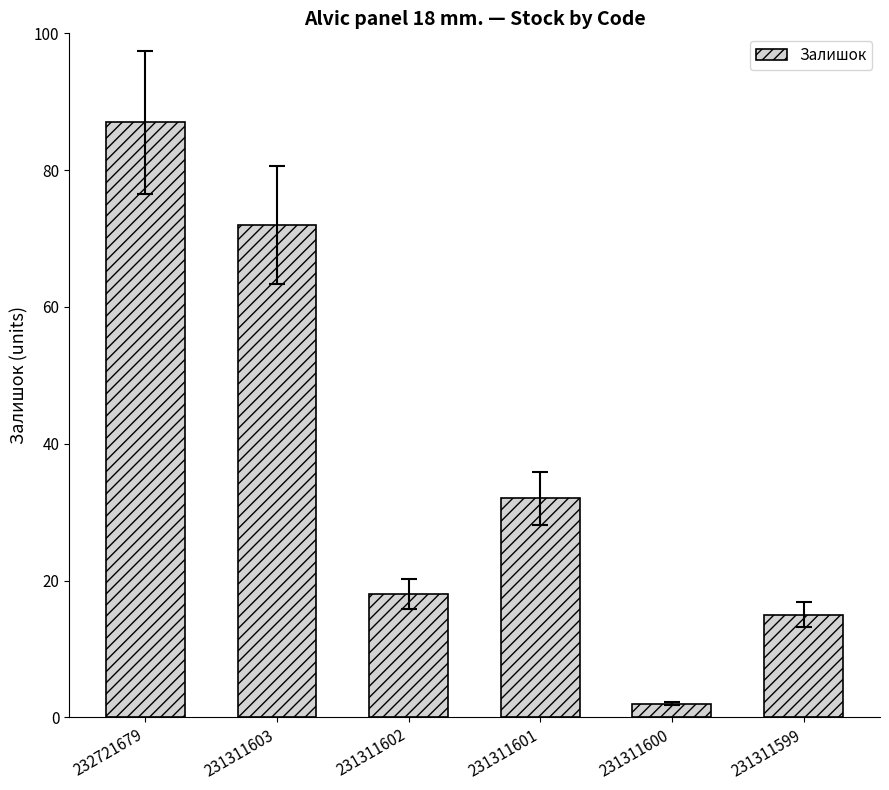

Reading right to left, what are all the values shown in this chart?

231311599=15	231311600=2	231311601=32	231311602=18	231311603=72	232721679=87